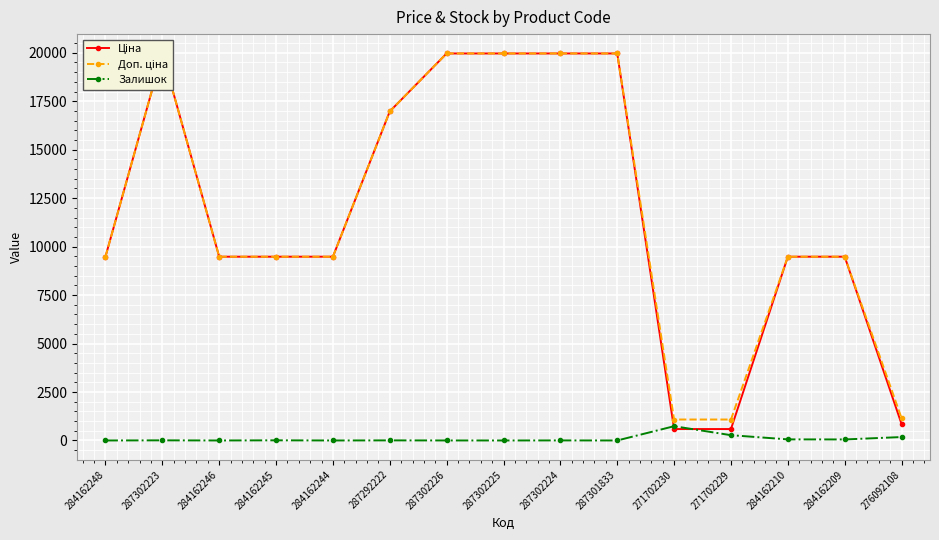

At which category does Залишок reach its first local valley?

284162246